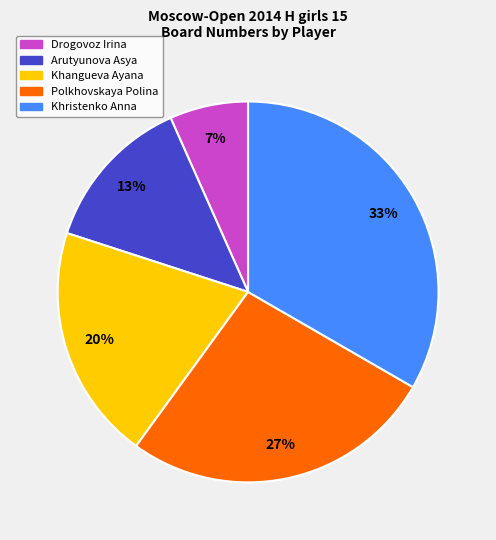

Is it true that Arutyunova Asya is 26% of the pie?

False